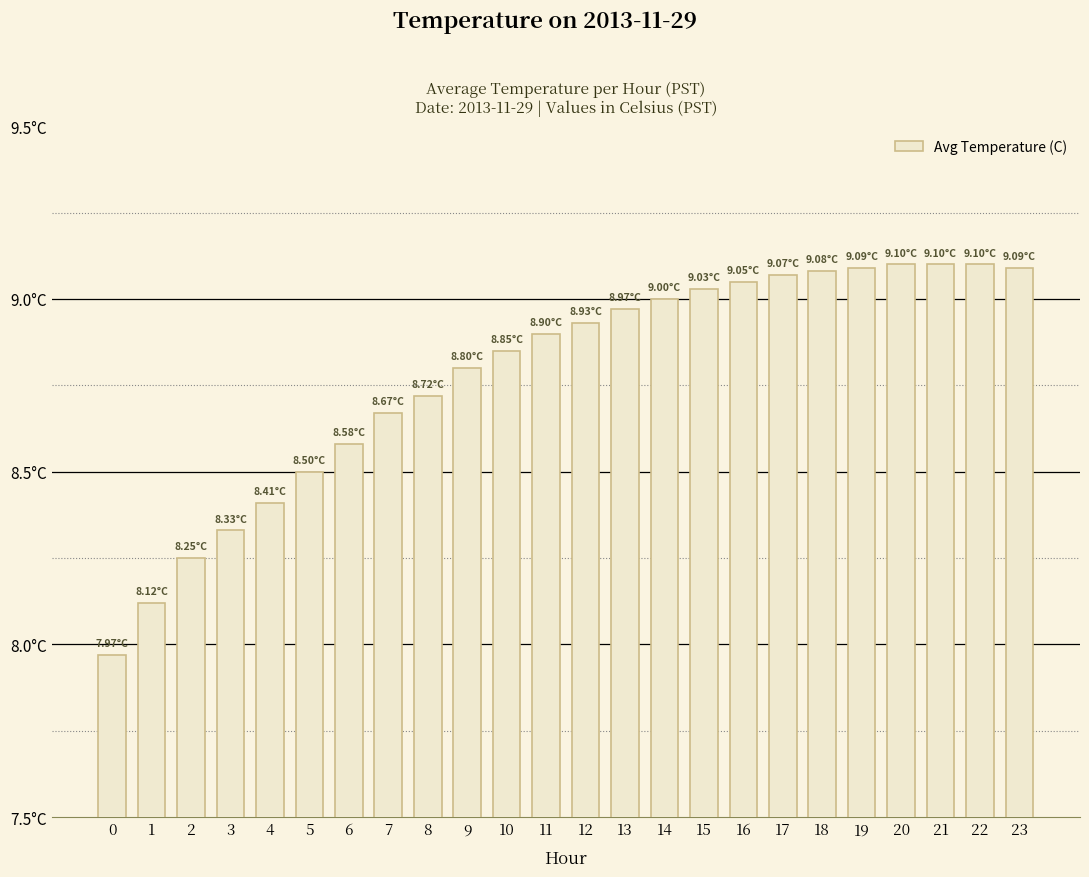

What is the sum of all values?

210.7